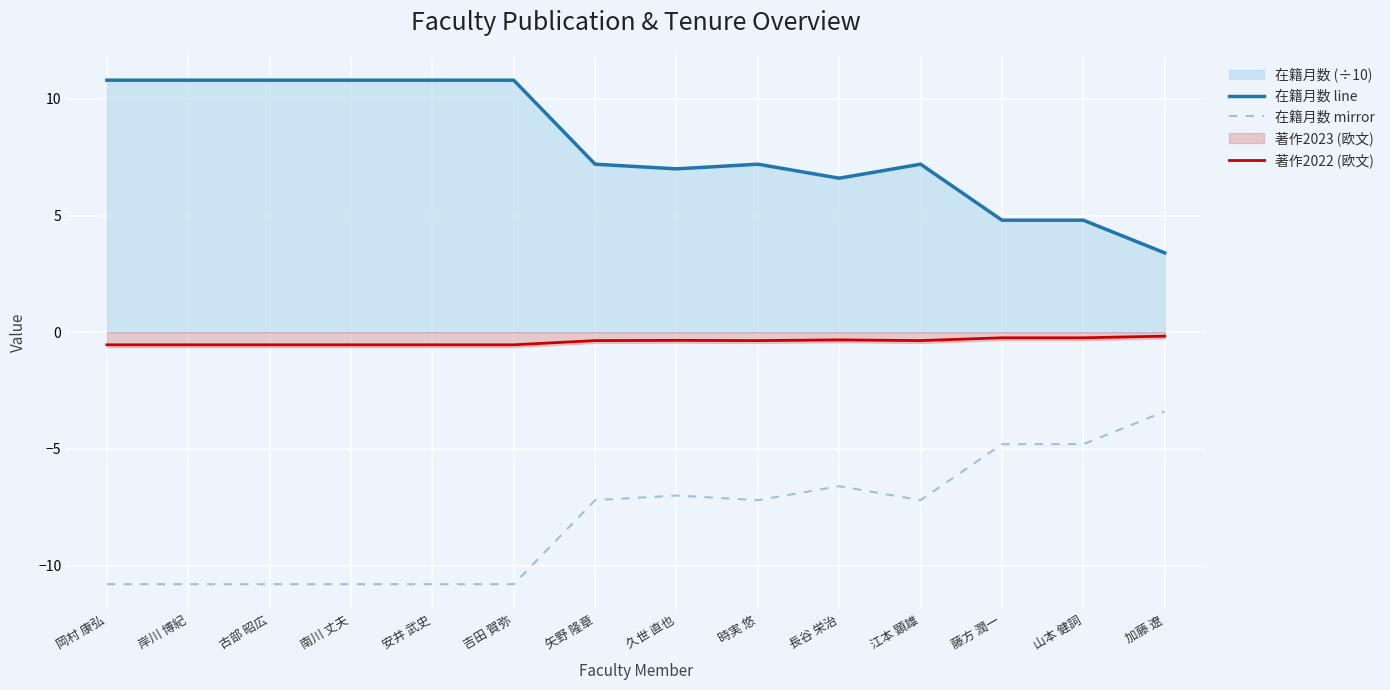

Rank the series by their maximum value, from highest to lowest.

在籍月数 line, 著作2022 (欧文), 在籍月数 mirror